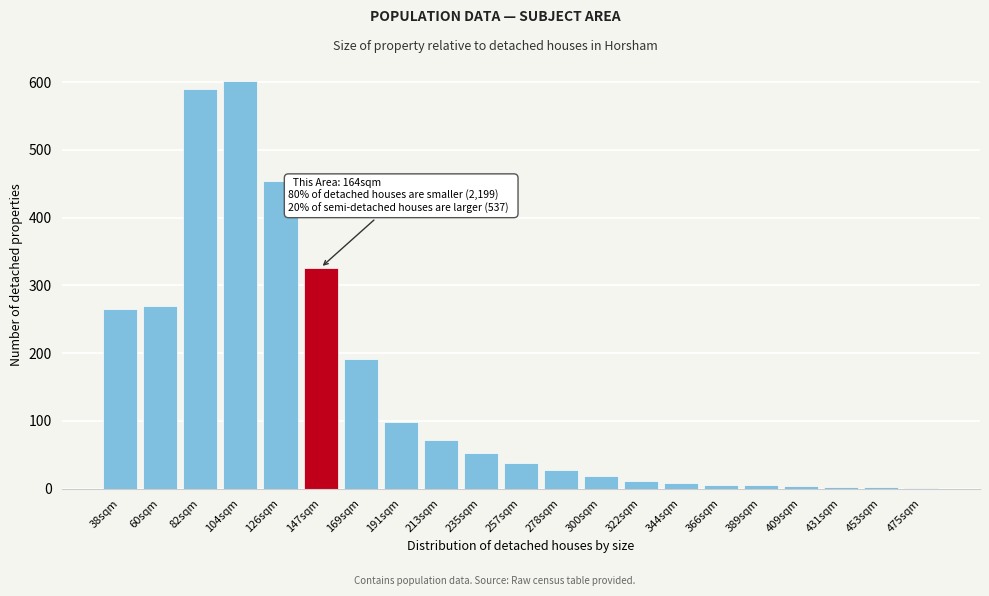

What is the sum of all values?

3046